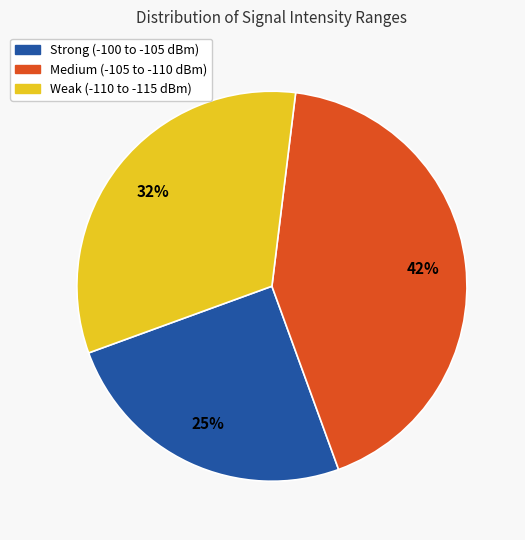

Is there a majority slice in this chart?

No